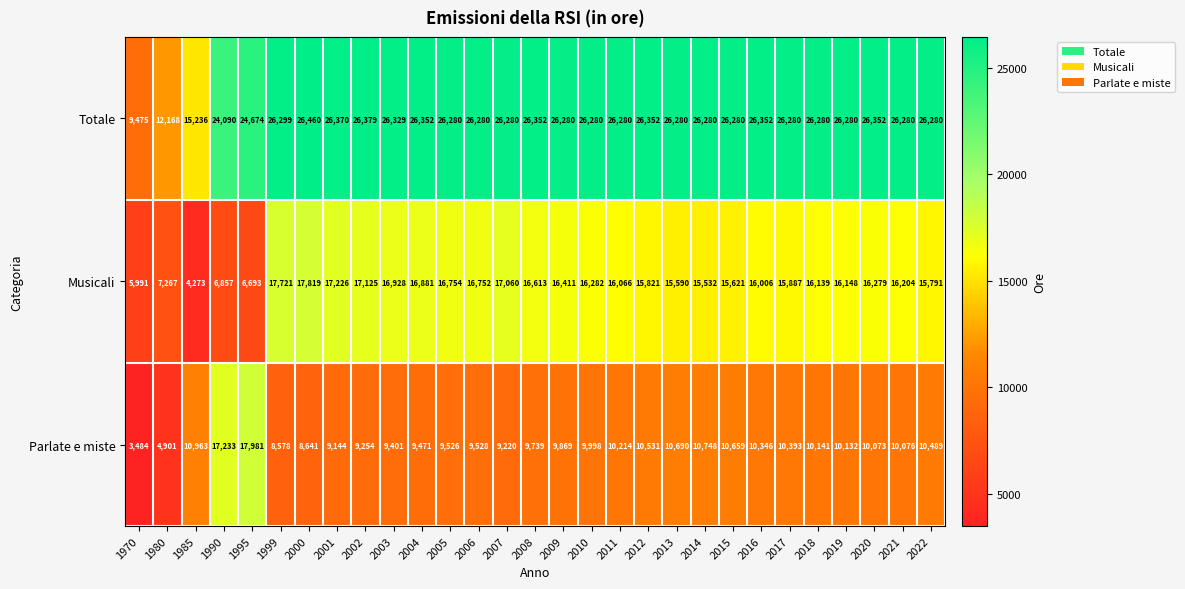

The value of Parlate e miste at 1999 is 13500. True or false?

False